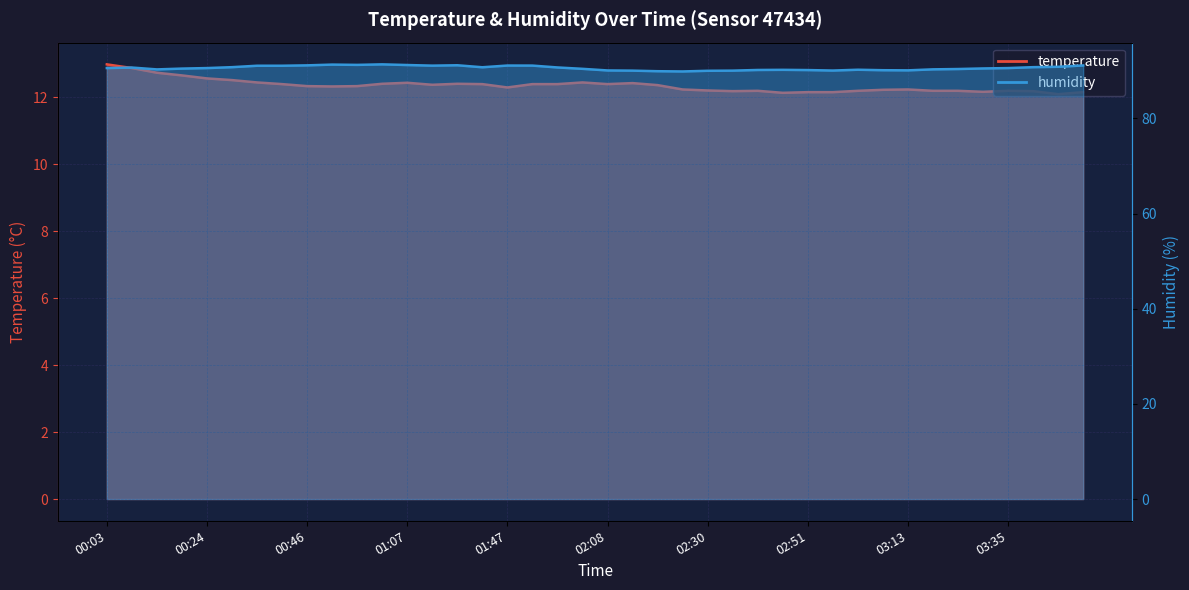

True or false: temperature has more than 0 points higher than both neighbors.

True